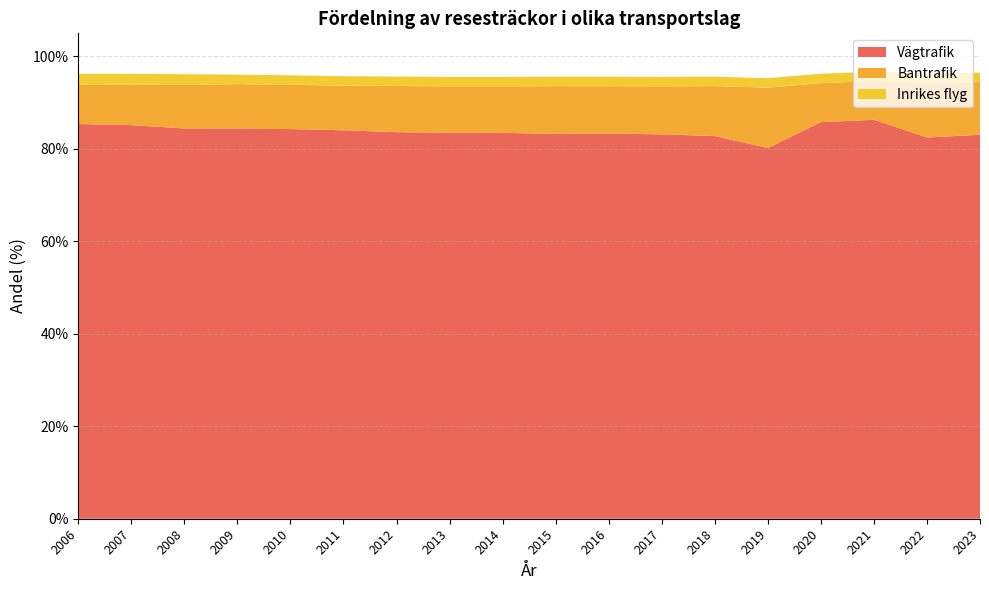

Reading left to right, transcribe all the data shown in this chart.

Vägtrafik: 85.4	85.1	84.4	84.4	84.3	84.0	83.6	83.5	83.5	83.2	83.3	83.1	82.8	80.2	85.8	86.3	82.5	83.0
Bantrafik: 8.5	8.8	9.5	9.6	9.6	9.6	10.0	10.0	10.1	10.4	10.3	10.4	10.8	13.1	8.4	8.4	11.8	11.4
Inrikes flyg: 2.4	2.3	2.3	2.0	2.0	2.0	2.0	2.0	2.0	2.0	2.0	2.0	2.0	2.0	2.0	2.0	2.0	2.0